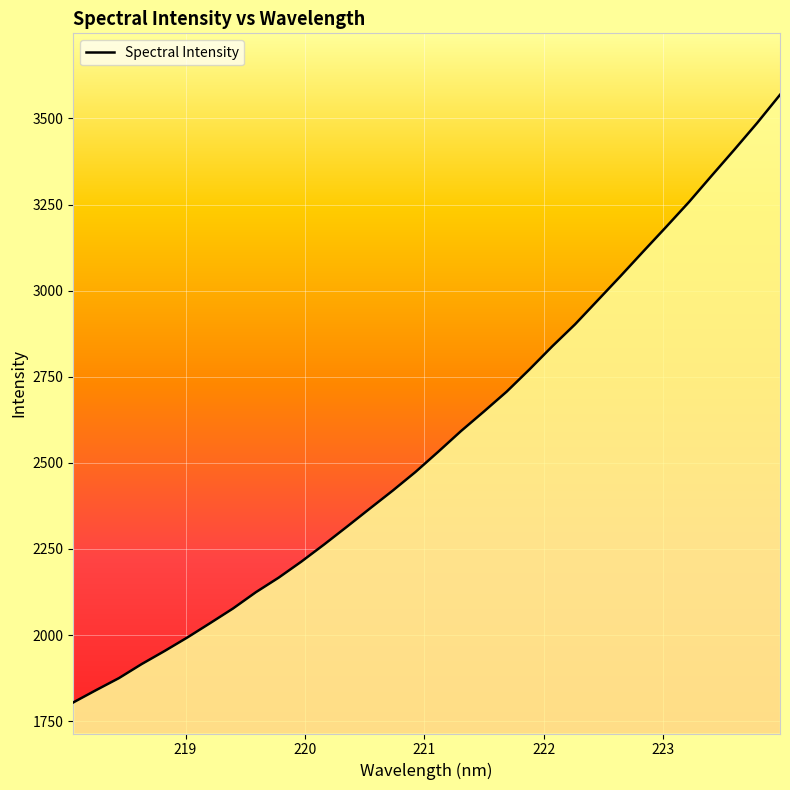

What is the difference between the maximum and minimum values?

1764.2